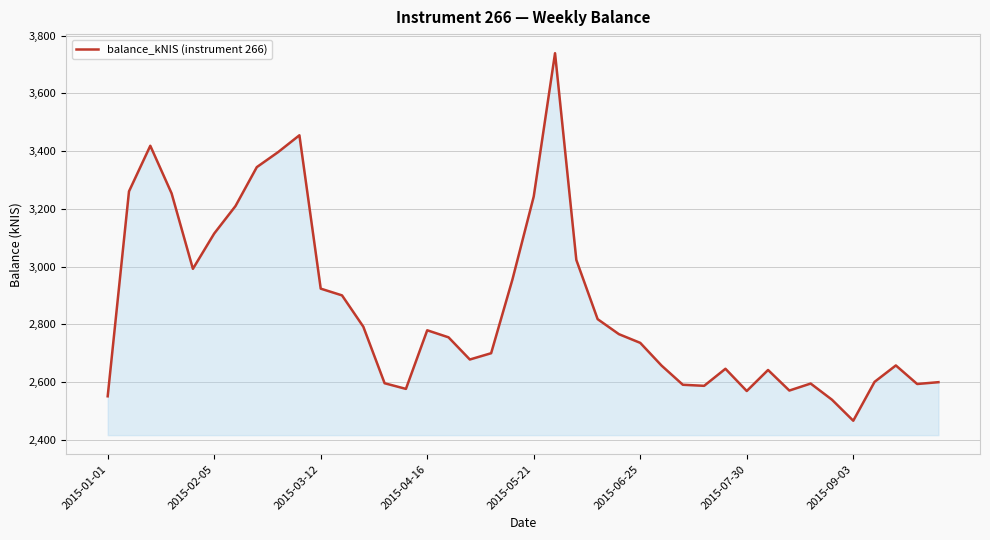

What is the maximum value shown in the chart?

3738.7